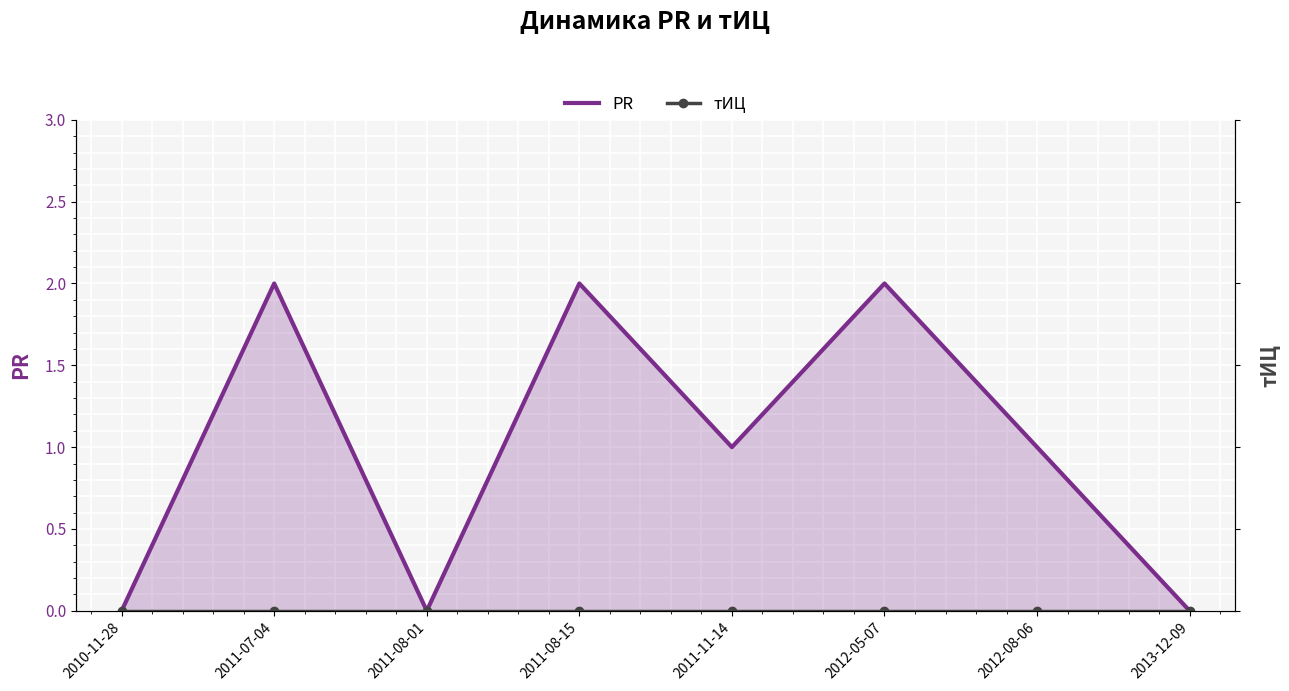

Which series has the largest range (max minus min)?

PR